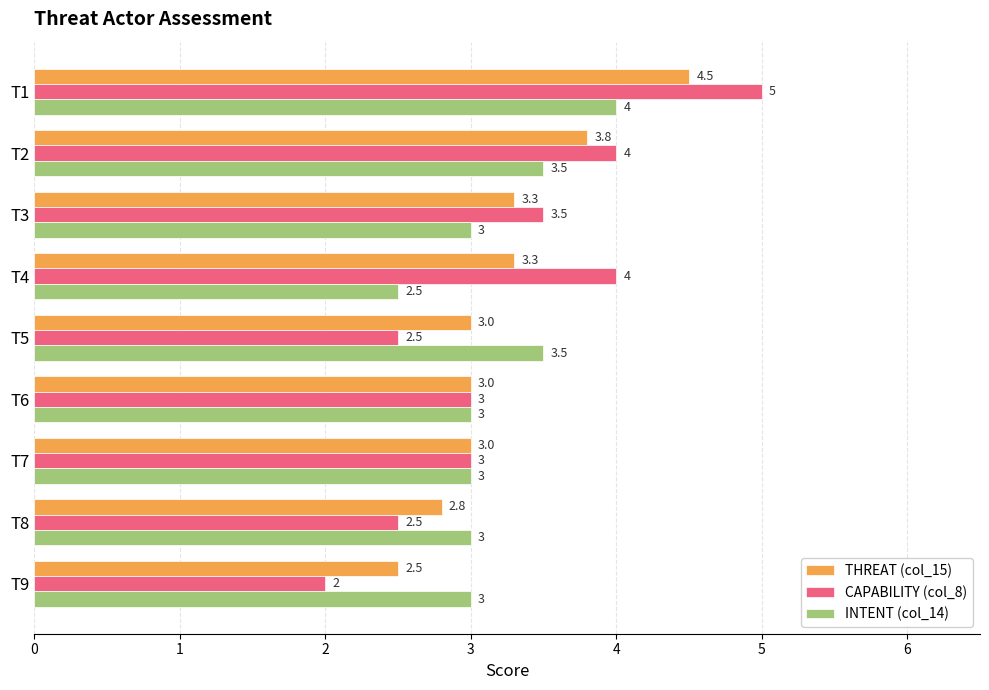

Which label corresponds to the smallest value in the chart?

T9